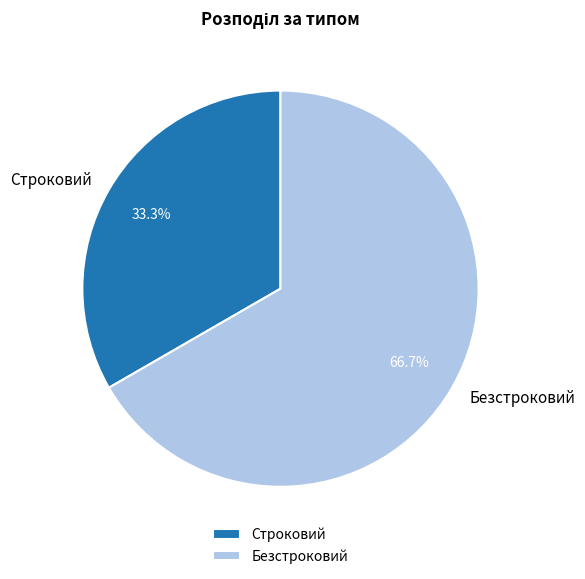

What portion of the pie excludes Безстроковий?

33.3%